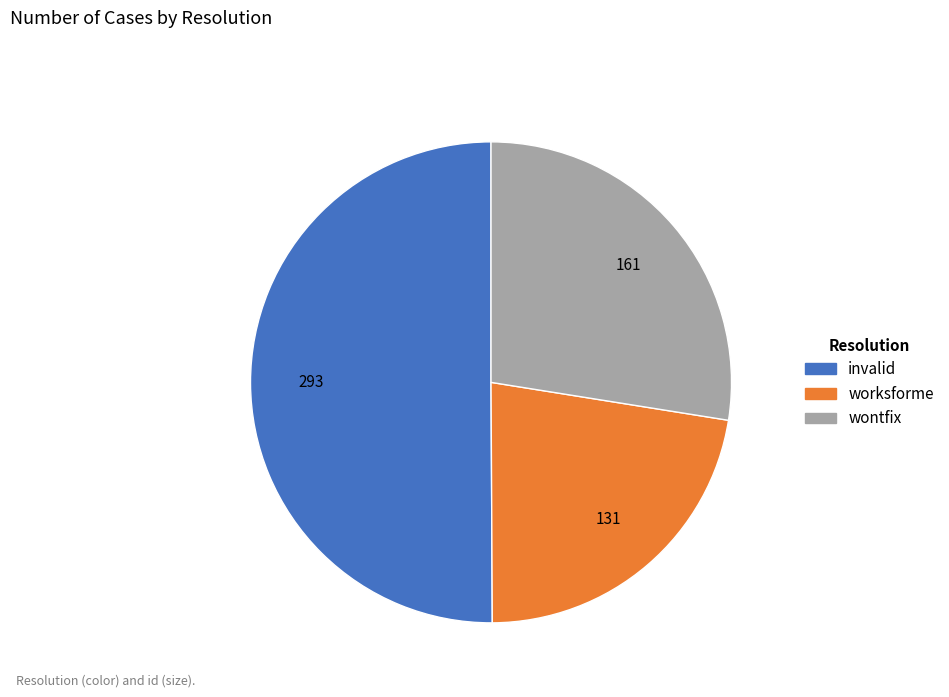

Which category accounts for the majority?

invalid